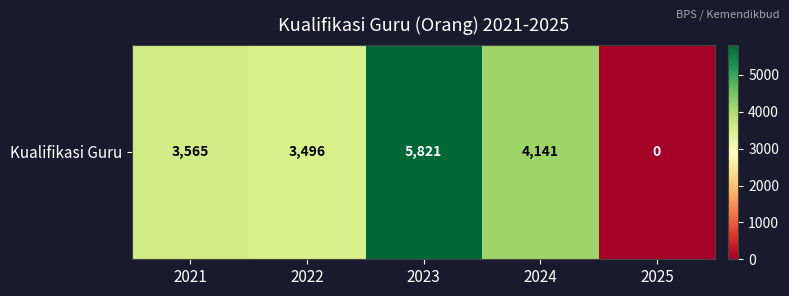

Rank the categories by value from highest to lowest.

2023, 2024, 2021, 2022, 2025